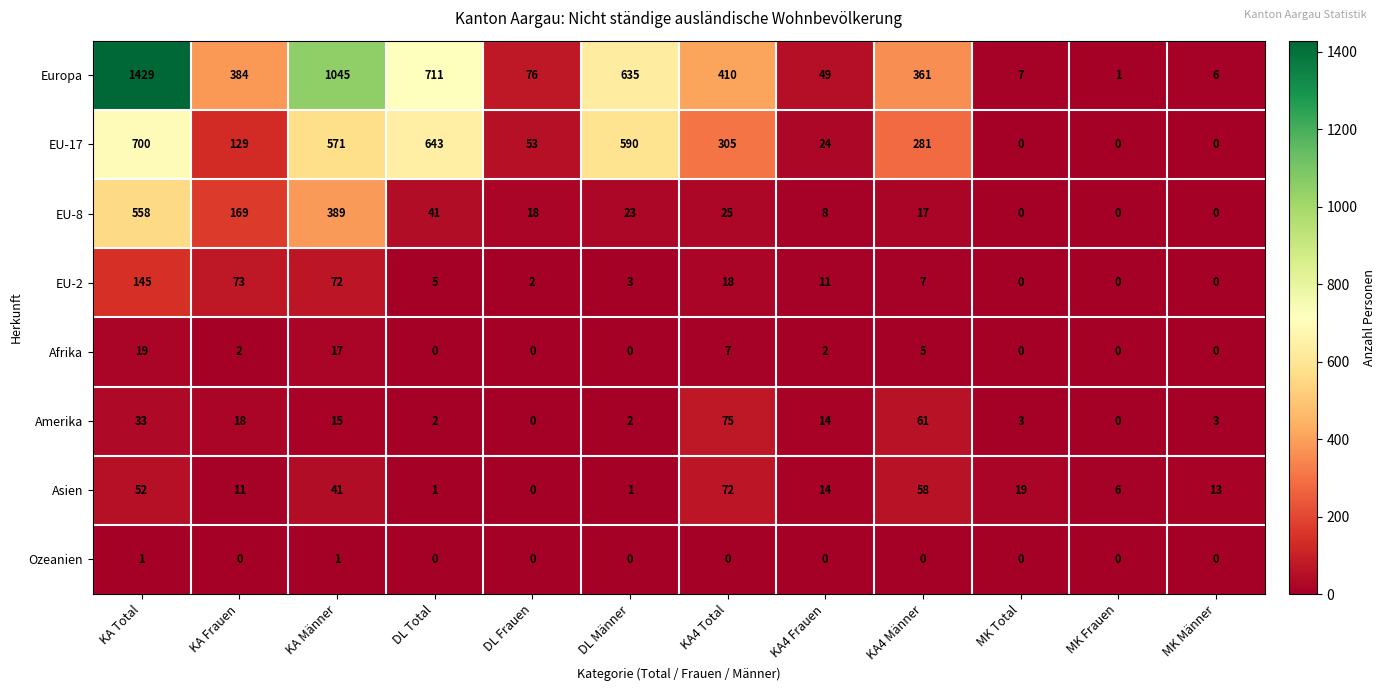

What value does the Asien series have at KA Total?

52